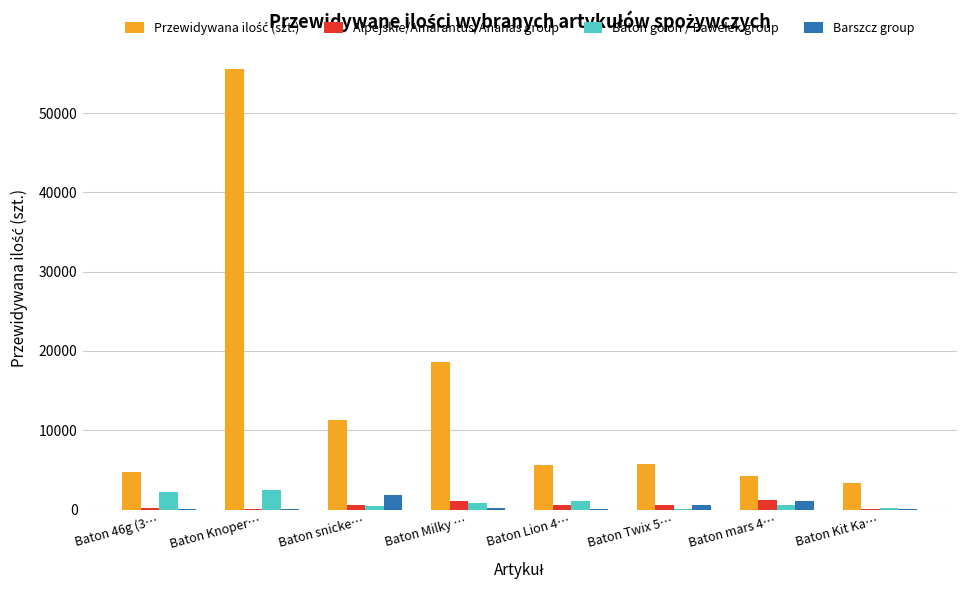

Which category has the highest value across all series?

Baton Knoper…